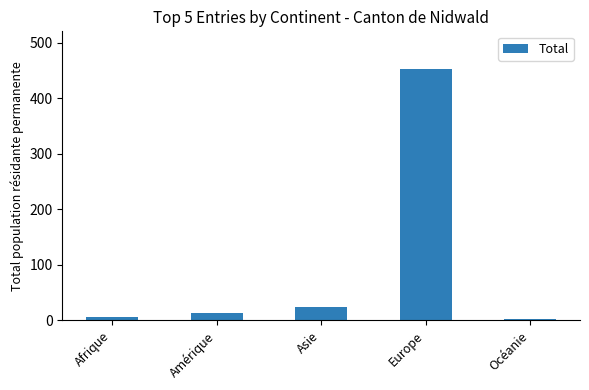

What position from the left is Océanie?

5